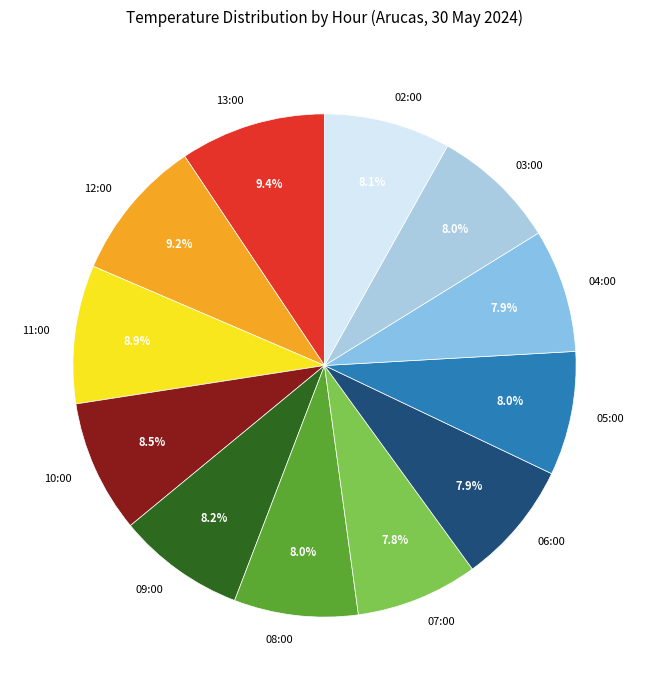

To the nearest percent, what is the combined percentage of 11:00 and 13:00?

18%